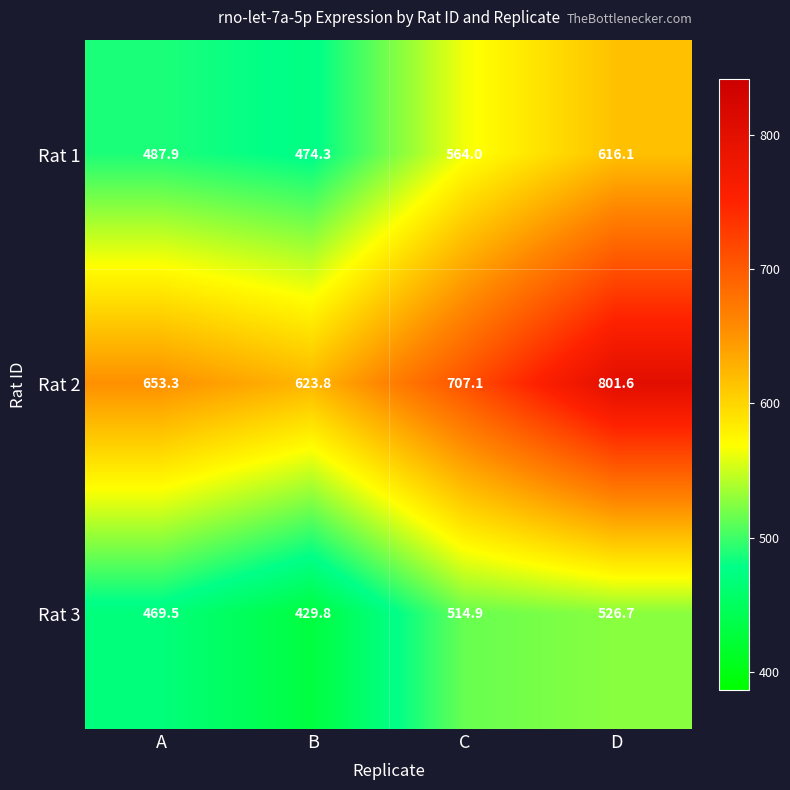

Is it true that Rat 3 equals 469.5 at A?

True